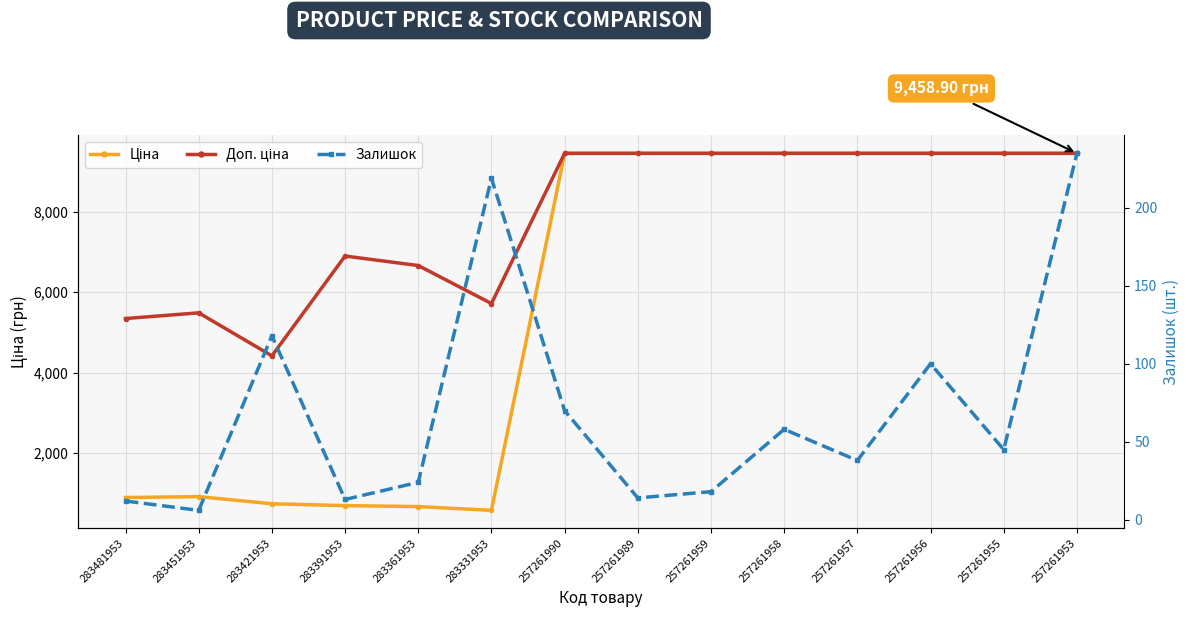

At which category does Доп. ціна reach its first local peak?

283451953